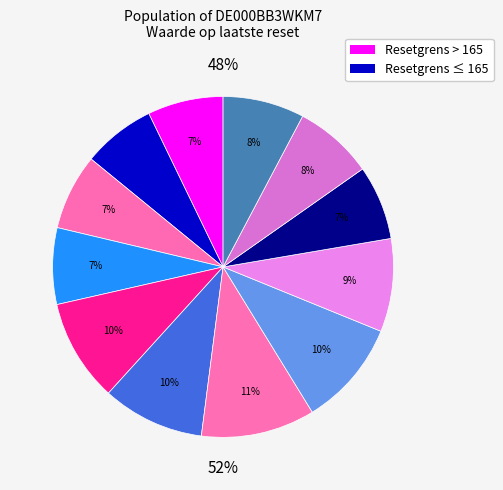

What percentage is NOT represented by 2025-08-14?

92.8%